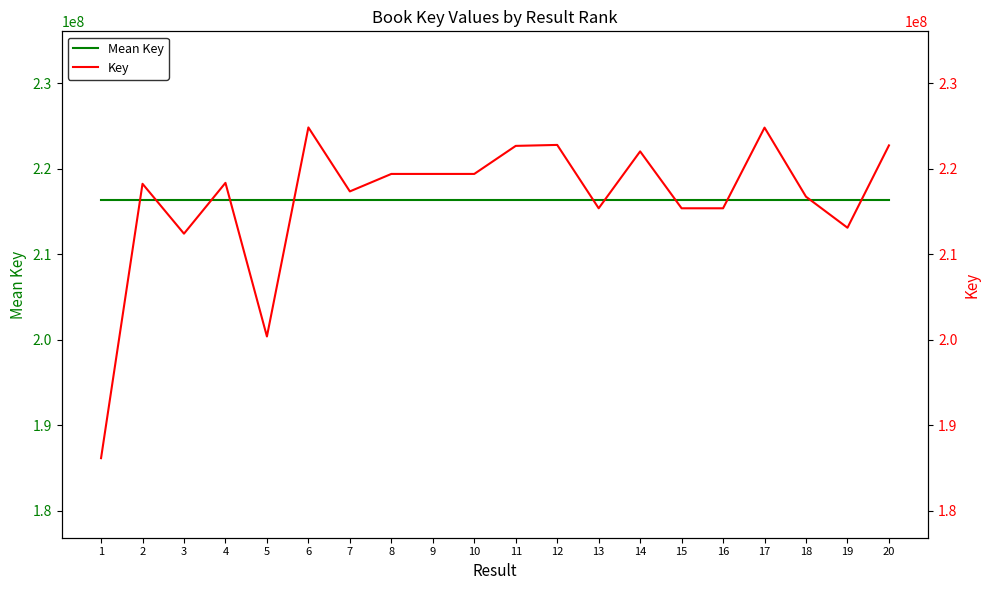

Rank the categories by Key value from highest to lowest.

6, 17, 12, 20, 11, 14, 10, 8, 9, 4, 2, 7, 18, 13, 16, 15, 19, 3, 5, 1